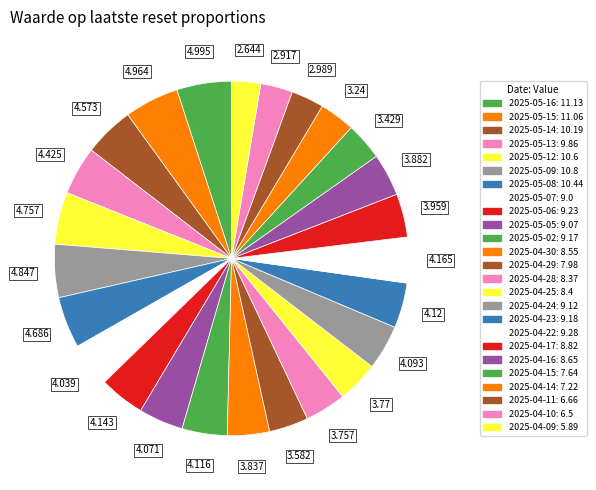

Which has a higher value, 2025-04-24 or 2025-05-06?

2025-05-06